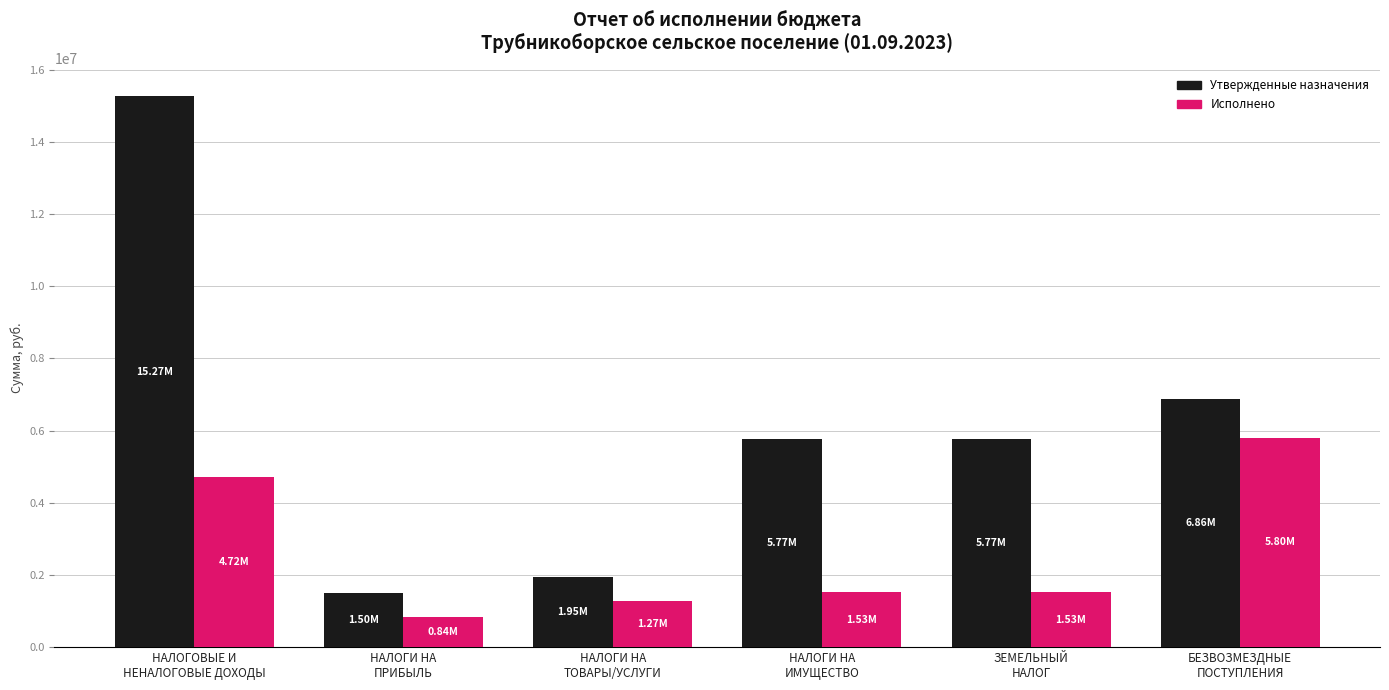

How many series are shown in this chart?

2